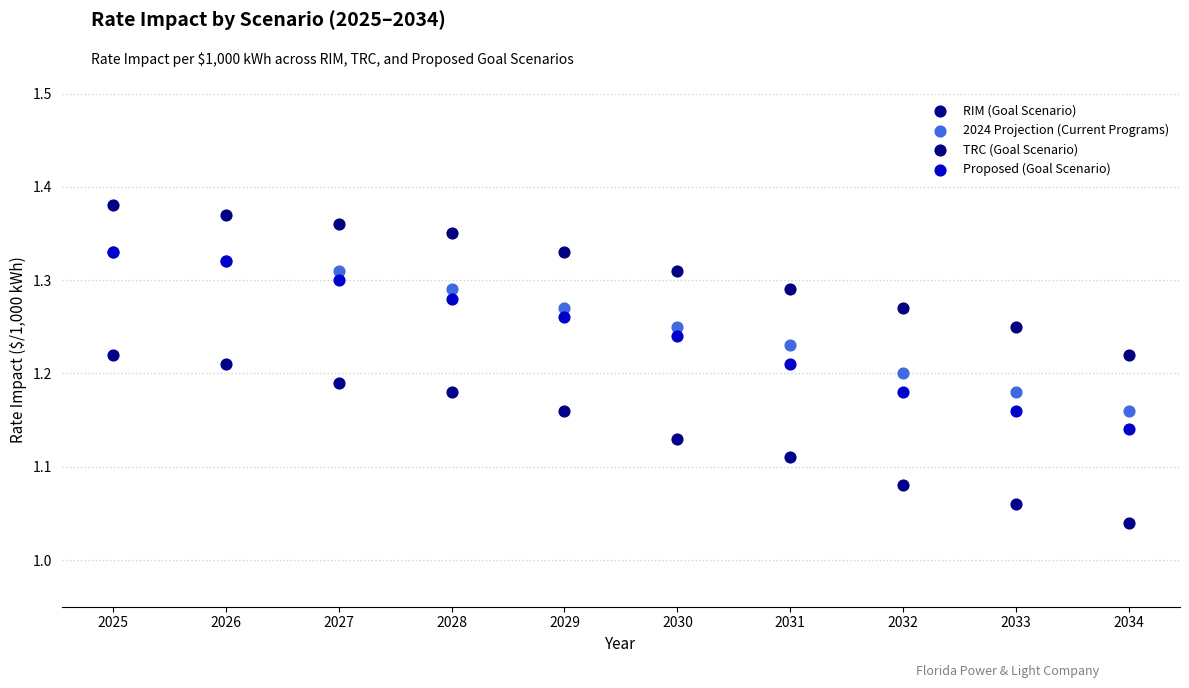

What are all the series names shown in the legend?

RIM (Goal Scenario), 2024 Projection (Current Programs), TRC (Goal Scenario), Proposed (Goal Scenario)